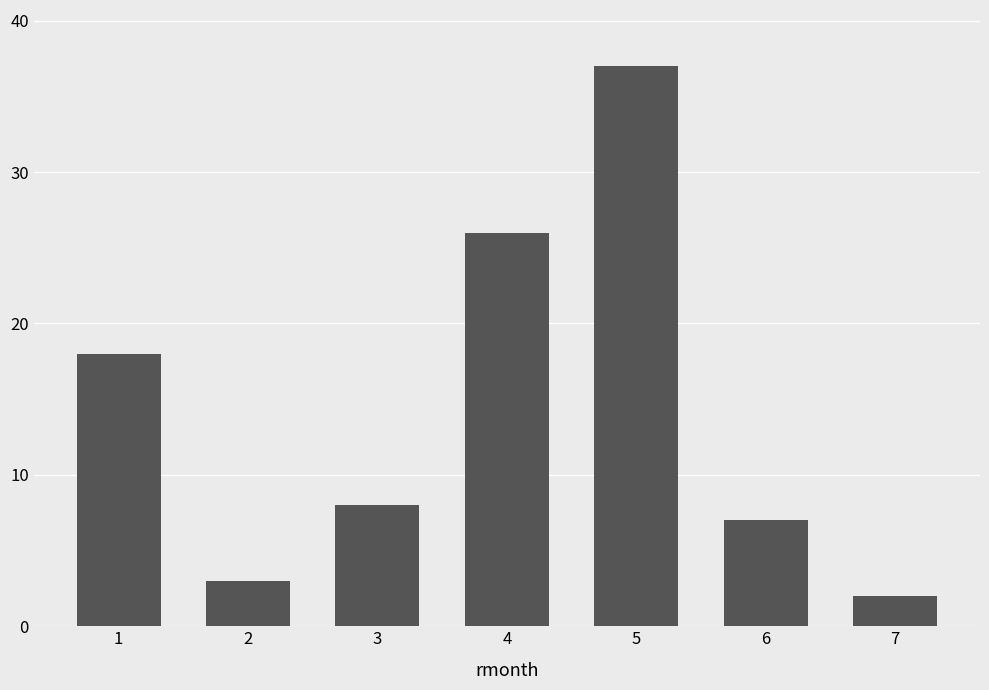

What is the change in value from 3 to 5?

+29